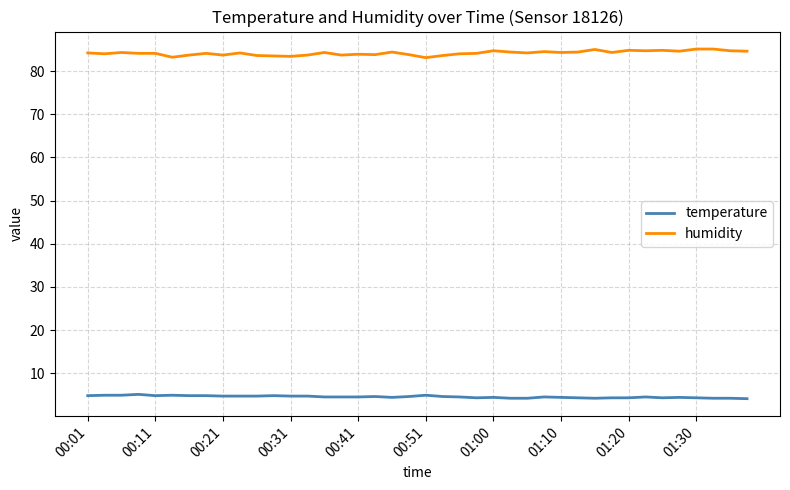

Which series has the largest total across all categories?

humidity